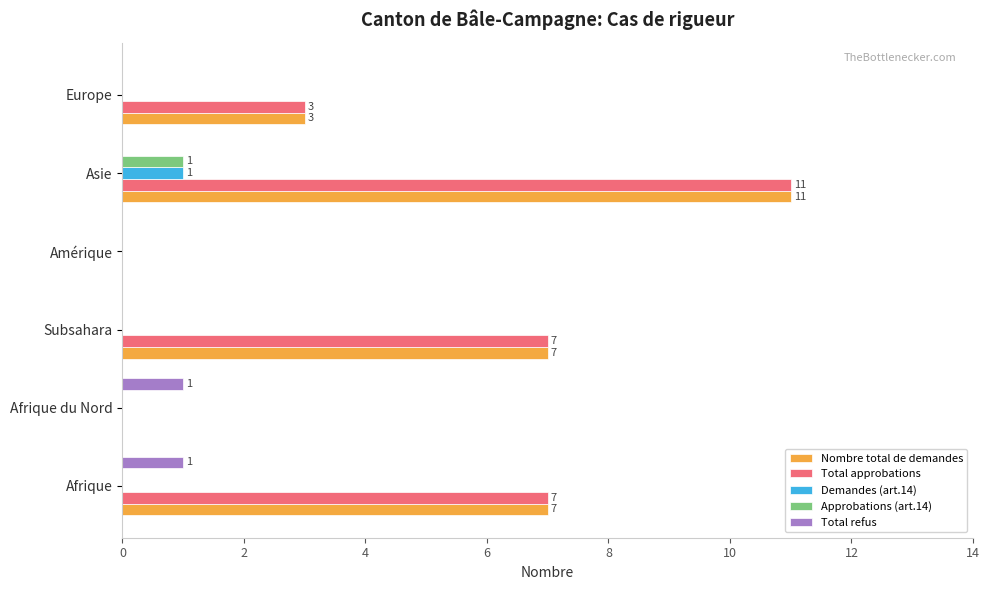

Which category has the highest value across all series?

Asie